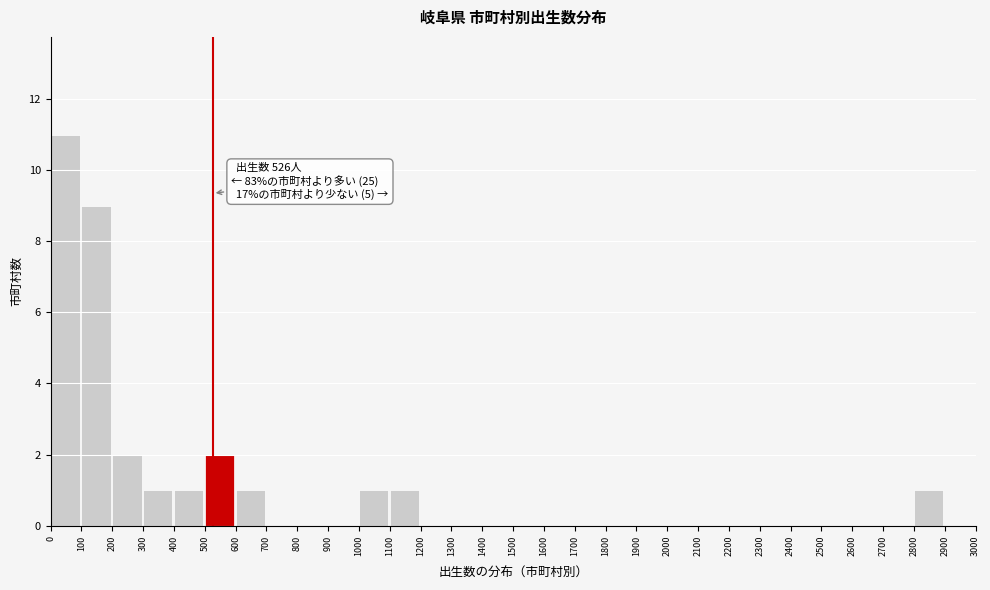

Over which range of the x-axis is the bar tallest?

0 to 100